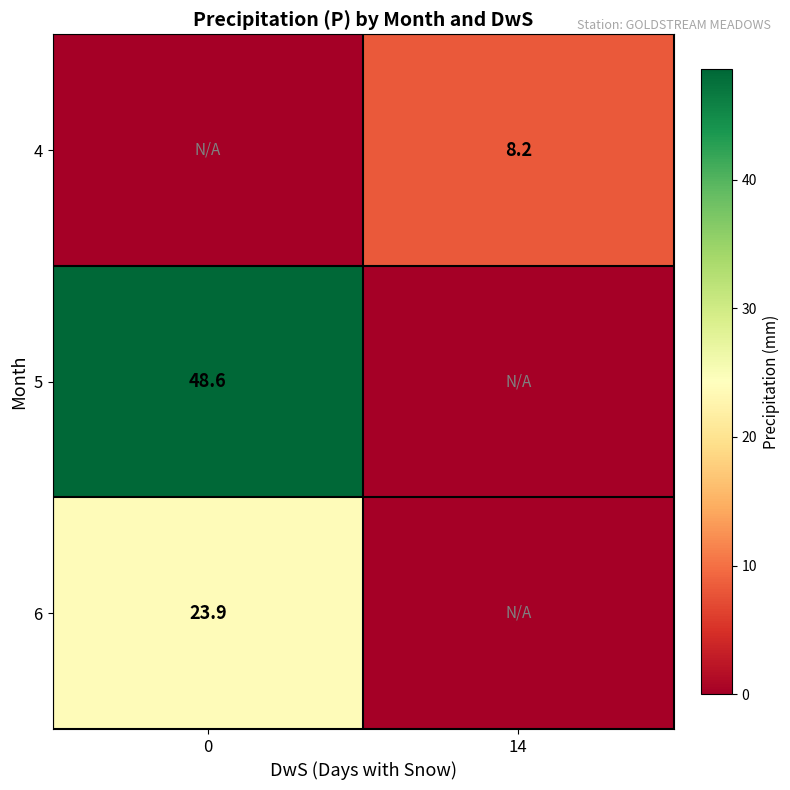

True or false: 5 has a value of 66.2 at 0.

False